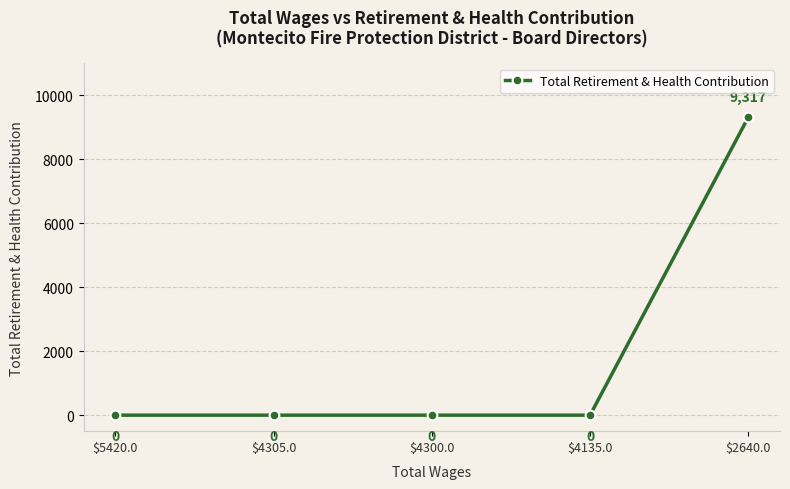

What is the difference between the values at $2640.0 and $5420.0?

9317